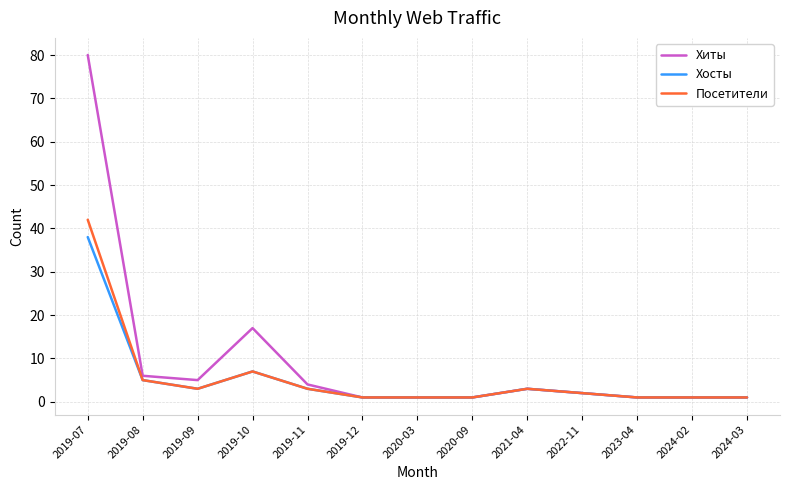

Which category has the highest value in the Хосты series?

2019-07